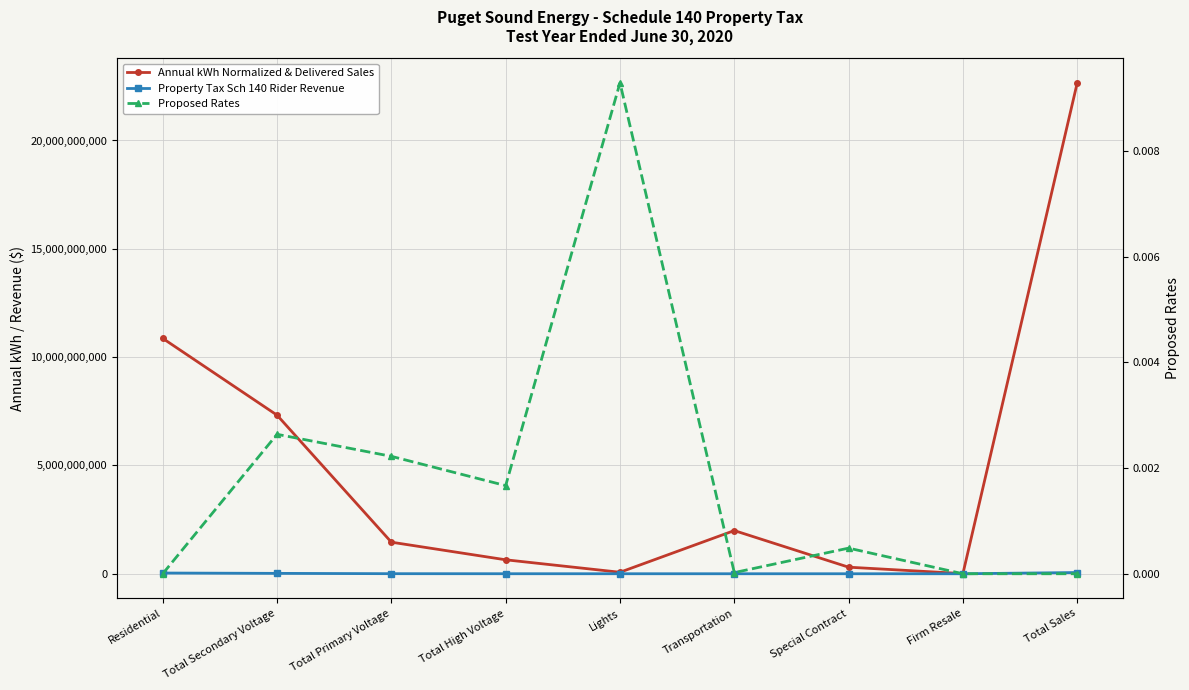

Reading left to right, transcribe all the data shown in this chart.

Annual kWh Normalized & Delivered Sales: Residential=10865419096.3	Total Secondary Voltage=7321231996.0	Total Primary Voltage=1457880141.0	Total High Voltage=644706673.5	Lights=68936797.7	Transportation=1993508561.5	Special Contract=303234527.0	Firm Resale=7369853.2	Total Sales=22662287646.3
Property Tax Sch 140 Rider Revenue: Residential=33377039.0	Total Secondary Voltage=18101781.0	Total Primary Voltage=3336388.0	Total High Voltage=1075371.0	Lights=640423.0	Transportation=43857.0	Special Contract=147069.0	Firm Resale=0.0	Total Sales=56721928.0
Proposed Rates: Residential=0.0	Total Secondary Voltage=0.0	Total Primary Voltage=0.0	Total High Voltage=0.0	Lights=0.0	Transportation=0.0	Special Contract=0.0	Firm Resale=0.0	Total Sales=0.0